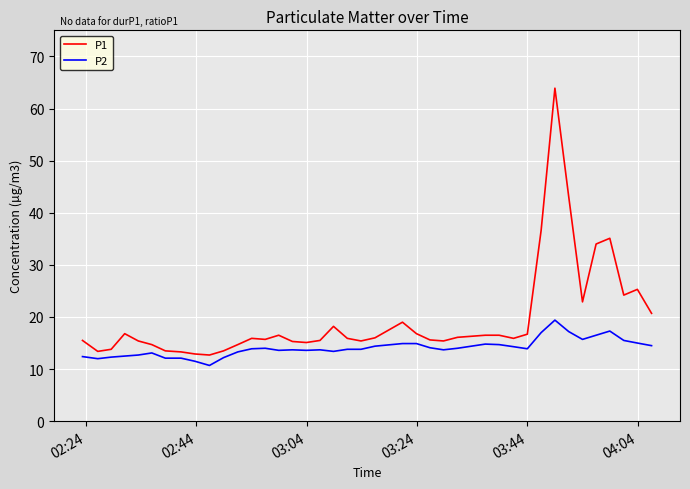

List the series in order of their peak value, lowest first.

P2, P1